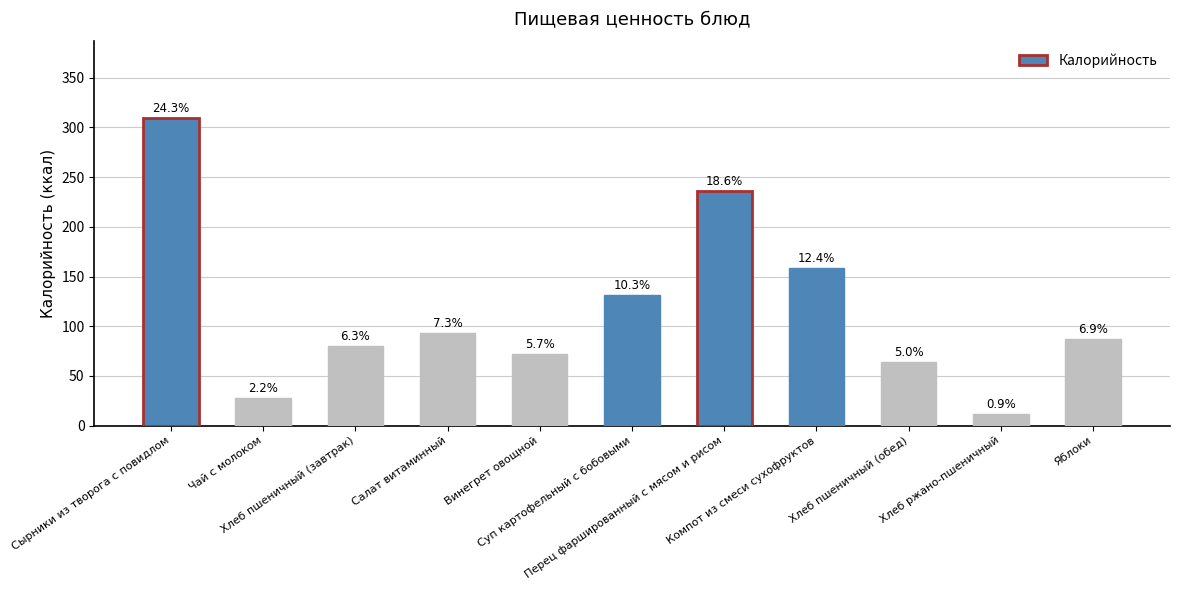

The value at Сырники из творога с повидлом is 93.4. True or false?

False